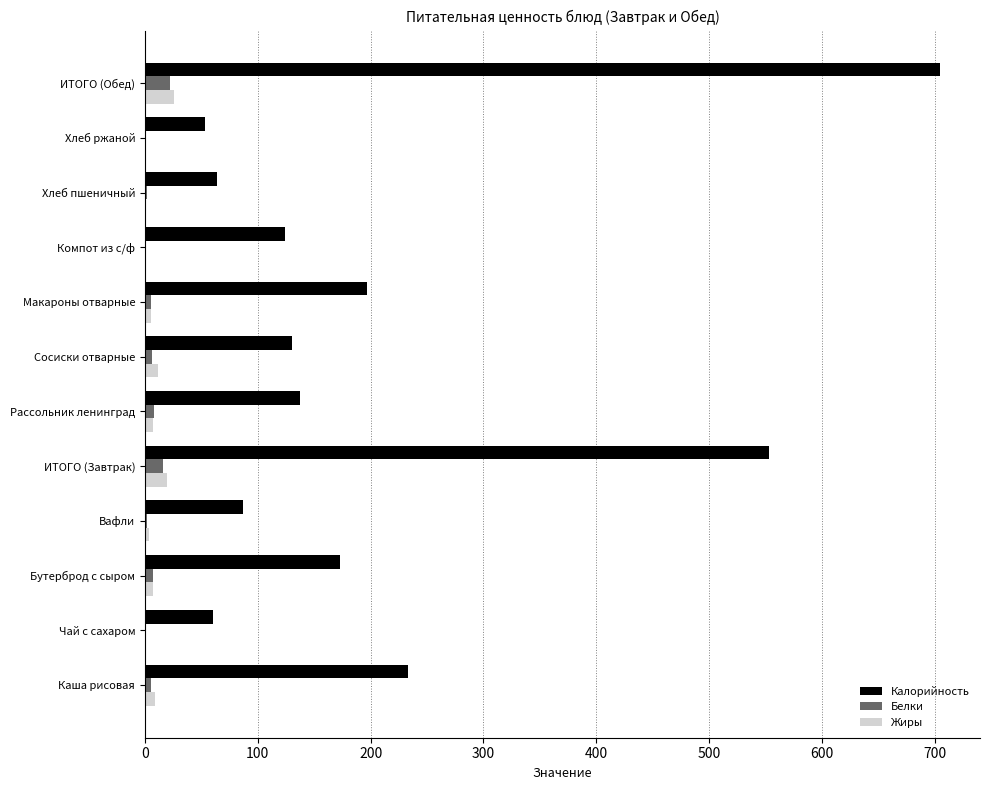

At which category is the sum across all series the highest?

ИТОГО (Обед)